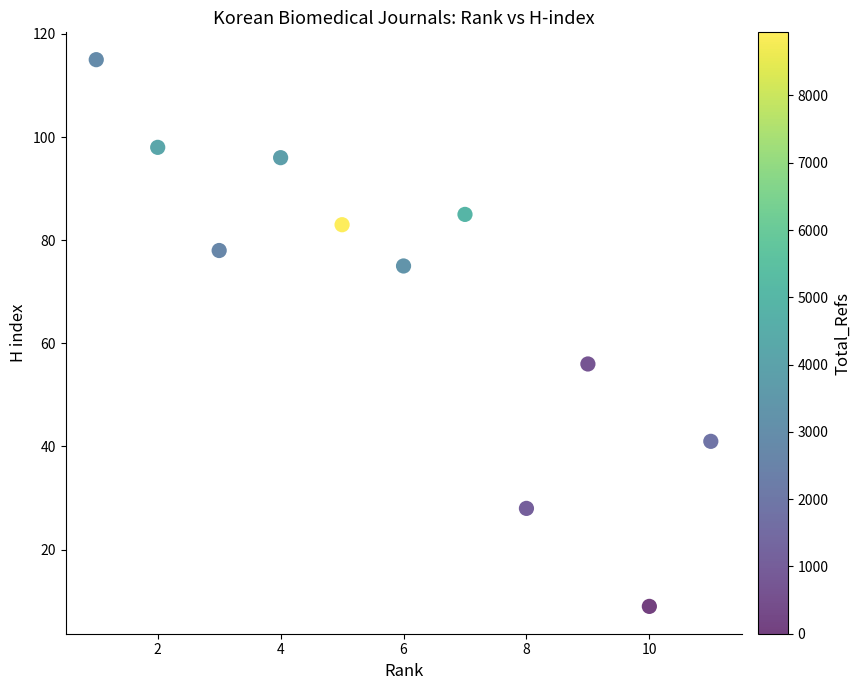

What is the average Y value?

69